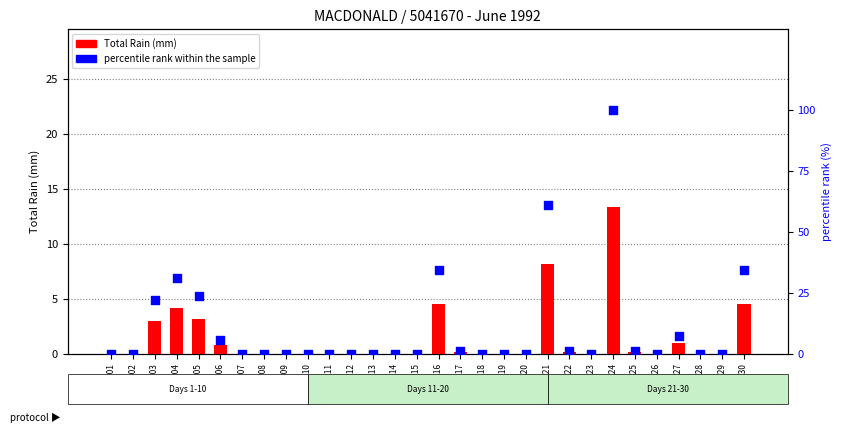

Which series contains the lowest Y value?

Total Rain (mm)